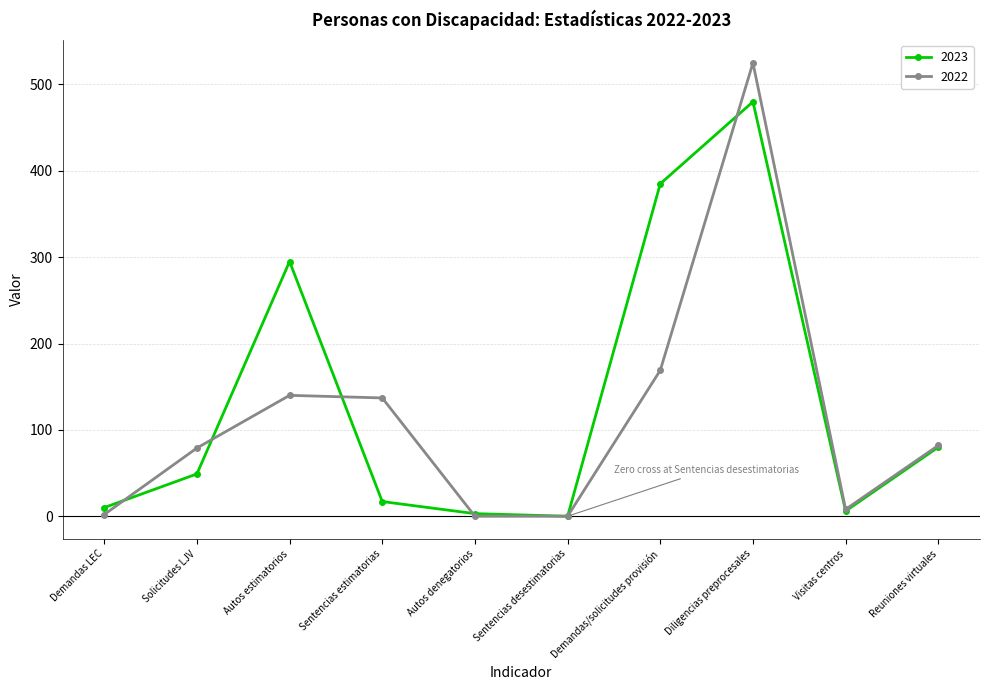

The value of 2022 at Sentencias desestimatorias is 0. True or false?

True